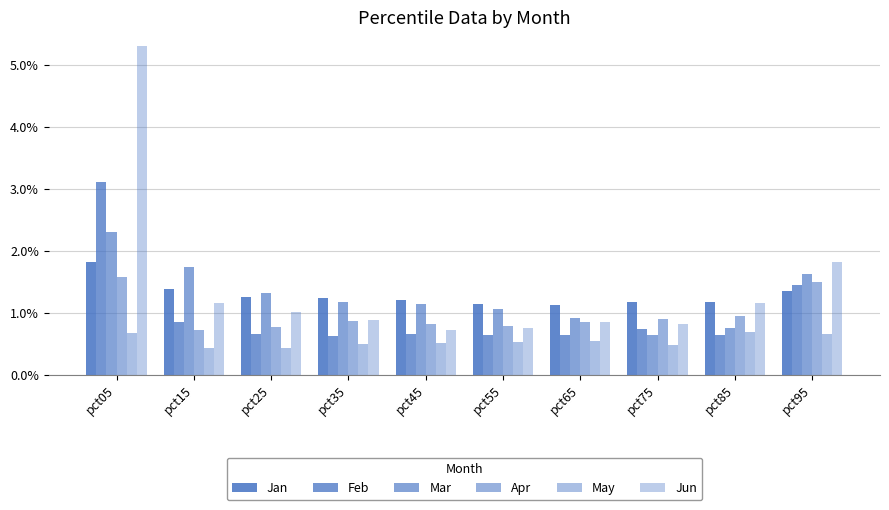

Reading right to left, list all the values displayed in this chart.

Jan: 1.3	1.2	1.2	1.1	1.1	1.2	1.2	1.3	1.4	1.8
Feb: 1.5	0.6	0.7	0.6	0.7	0.7	0.6	0.7	0.8	3.1
Mar: 1.6	0.8	0.6	0.9	1.1	1.1	1.2	1.3	1.7	2.3
Apr: 1.5	0.9	0.9	0.8	0.8	0.8	0.9	0.8	0.7	1.6
May: 0.7	0.7	0.5	0.5	0.5	0.5	0.5	0.4	0.4	0.7
Jun: 1.8	1.2	0.8	0.9	0.8	0.7	0.9	1.0	1.2	5.3